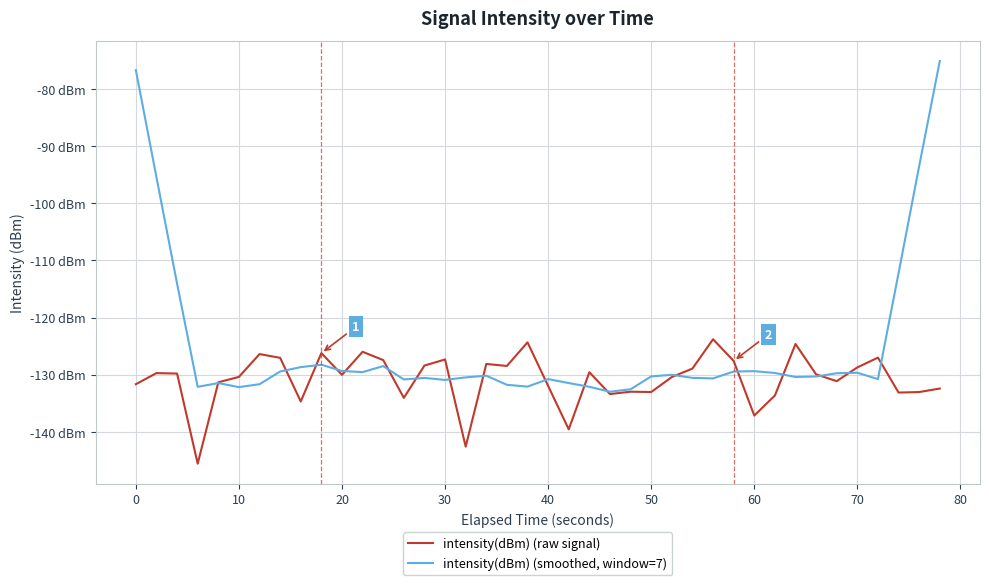

How many interior local valleys does the intensity(dBm) (smoothed, window=7) series have?

10